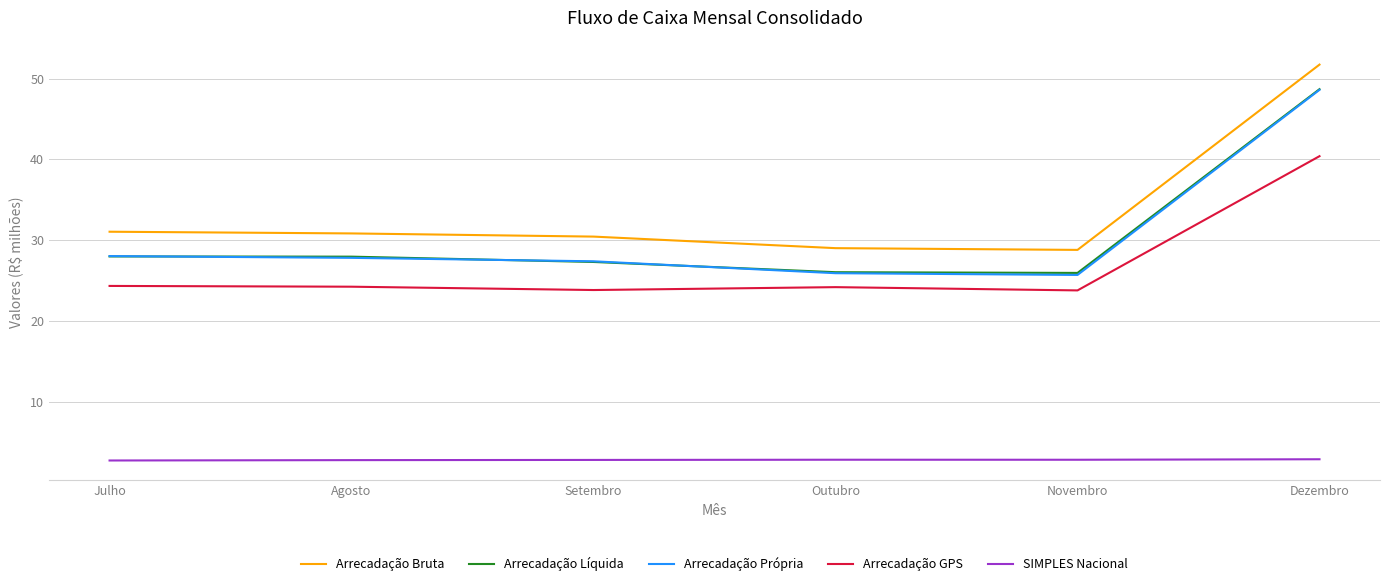

What is the highest value of the SIMPLES Nacional series?

2.9